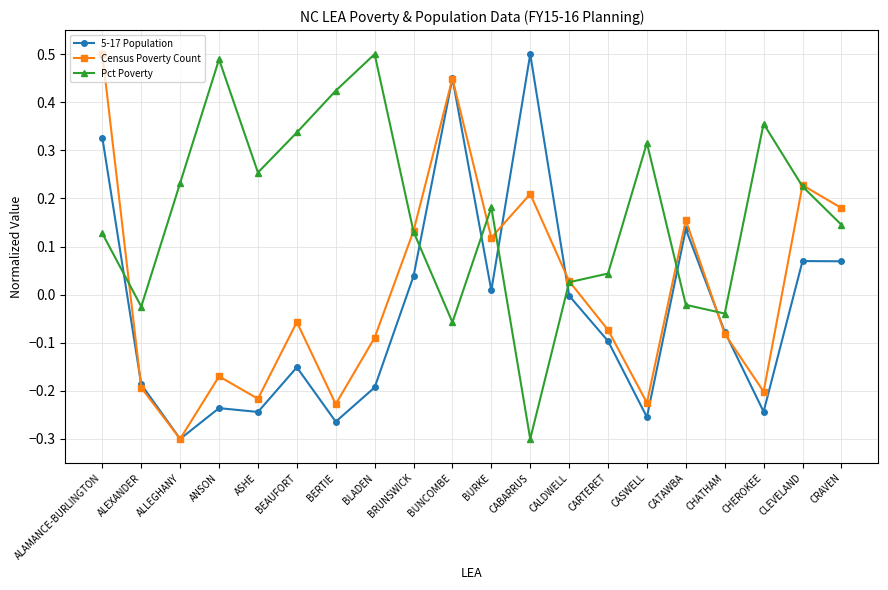

True or false: Census Poverty Count has more than 0 interior local peaks.

True